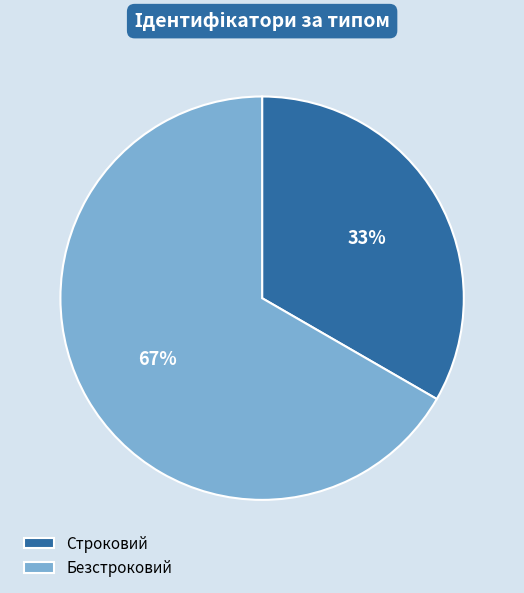

To the nearest percent, what is the combined percentage of Строковий and Безстроковий?

100%